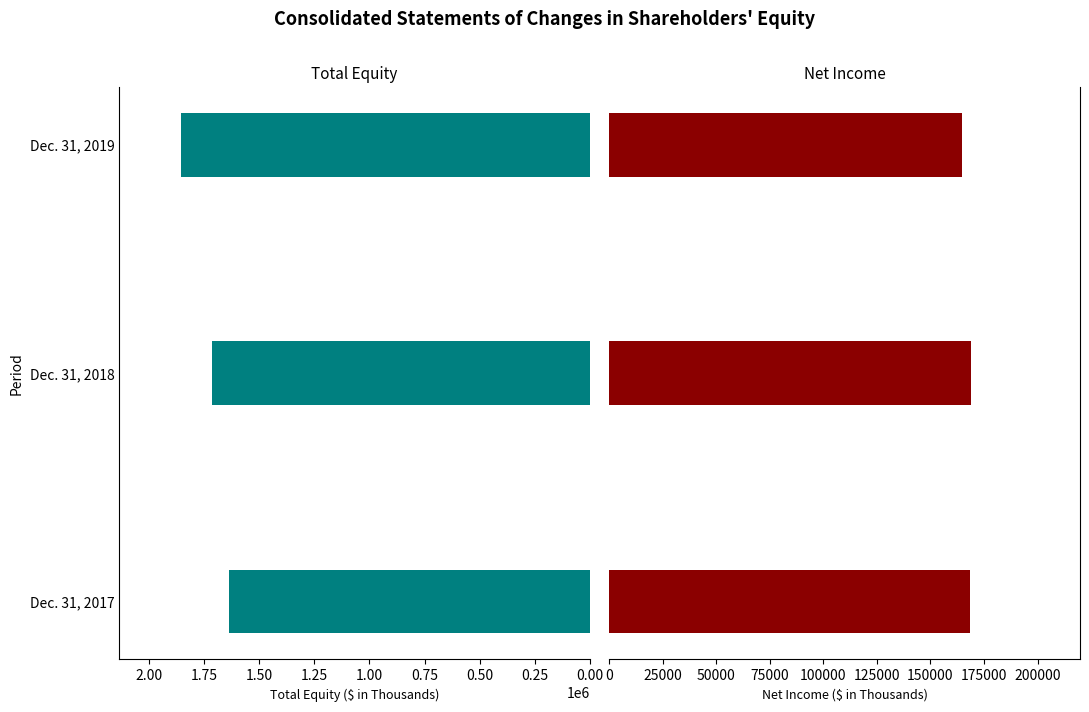

What is the value of the Total Equity bar at the 3rd from the left?

1855234